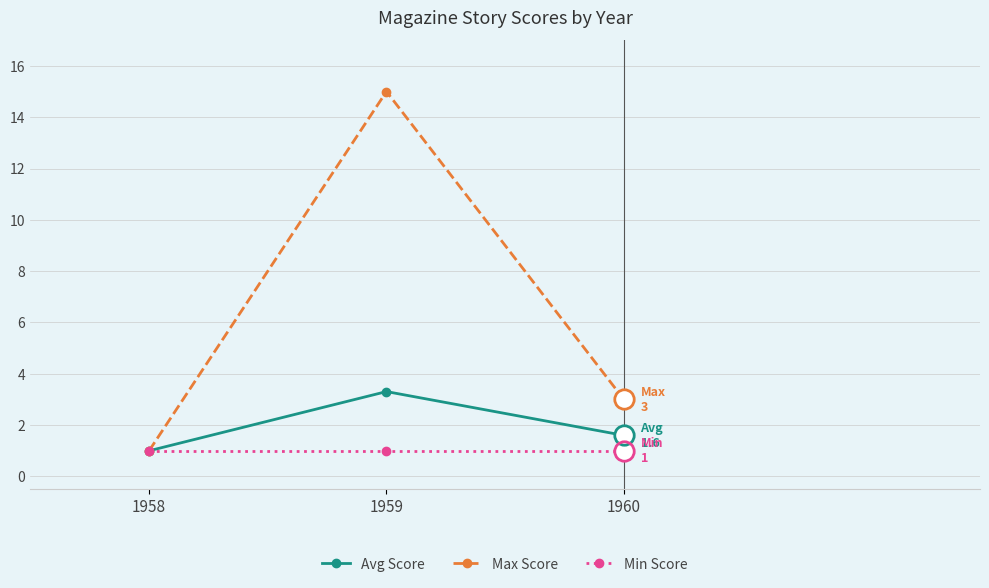

True or false: Avg Score has a value of 1.6 at 1958.

False